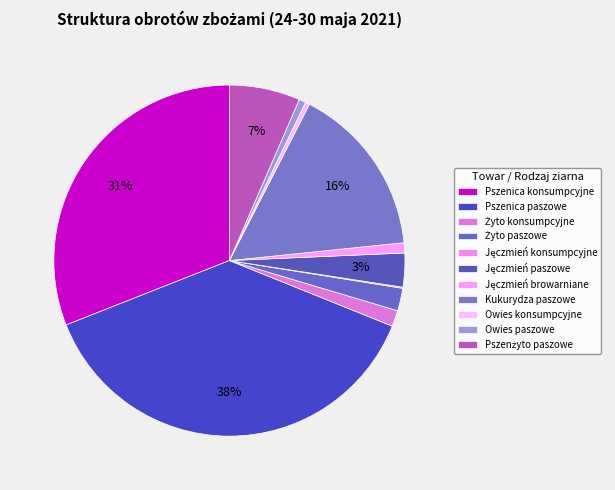

Rank the categories by value from highest to lowest.

Pszenica paszowe, Pszenica konsumpcyjne, Kukurydza paszowe, Pszenżyto paszowe, Jęczmień paszowe, Żyto paszowe, Żyto konsumpcyjne, Jęczmień browarniane, Owies paszowe, Owies konsumpcyjne, Jęczmień konsumpcyjne